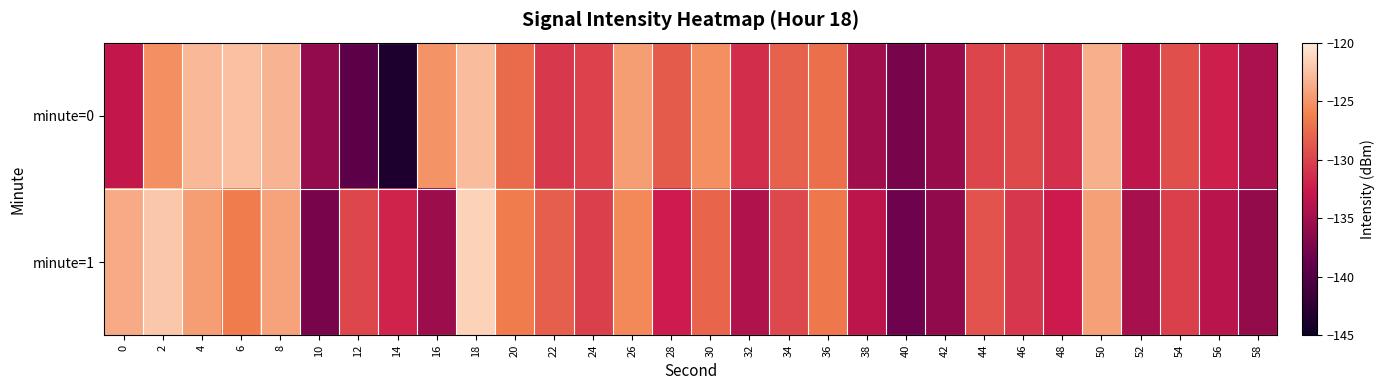

Reading right to left, extract all data points from this chart.

minute=0: 58=-134.5	56=-132.1	54=-129.2	52=-133.3	50=-123.5	48=-131.2	46=-129.5	44=-129.8	42=-135.7	40=-137.6	38=-135.1	36=-127.3	34=-128.1	32=-131.3	30=-125.3	28=-128.4	26=-124.5	24=-130.0	22=-130.6	20=-127.6	18=-122.7	16=-125.2	14=-143.6	12=-139.3	10=-136.0	8=-123.1	6=-122.5	4=-122.9	2=-125.3	0=-133.0
minute=1: 58=-135.9	56=-133.6	54=-130.2	52=-134.8	50=-124.3	48=-132.5	46=-130.7	44=-128.9	42=-136.1	40=-138.2	38=-133.5	36=-126.8	34=-129.6	32=-134.2	30=-127.9	28=-132.4	26=-125.7	24=-130.1	22=-128.3	20=-126.5	18=-121.4	16=-135.4	14=-131.8	12=-129.7	10=-137.6	8=-124.3	6=-126.5	4=-124.5	2=-122.1	0=-123.7